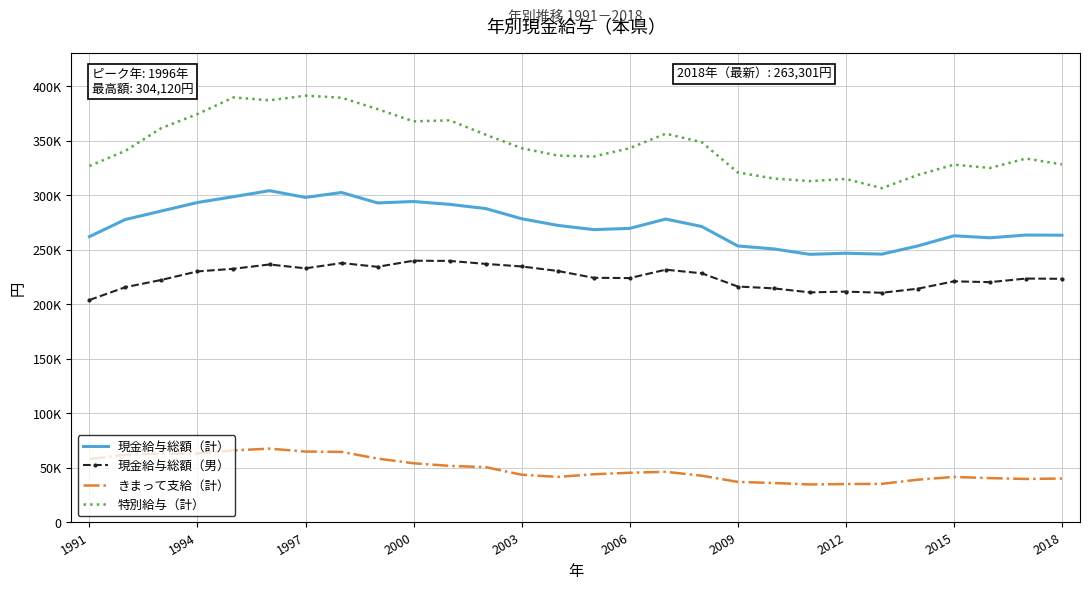

What are all the series names shown in the legend?

現金給与総額（計）, 現金給与総額（男）, きまって支給（計）, 特別給与（計）